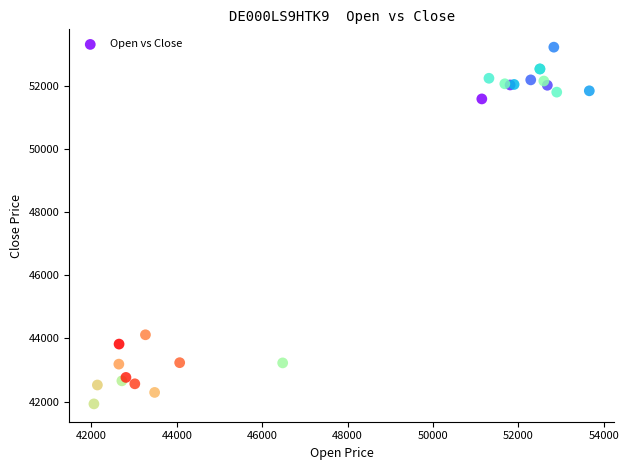

What Y value in the scatter plot is closest to 47574?

44115